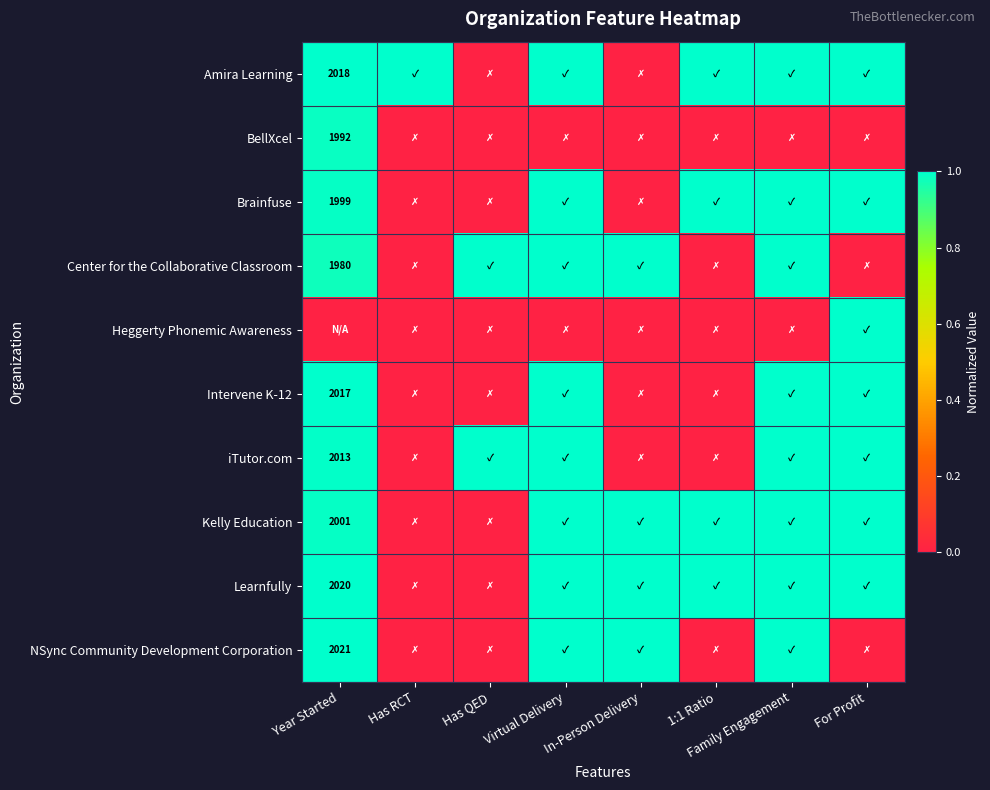

True or false: Learnfully has a value of 2020 at Year Started.

True